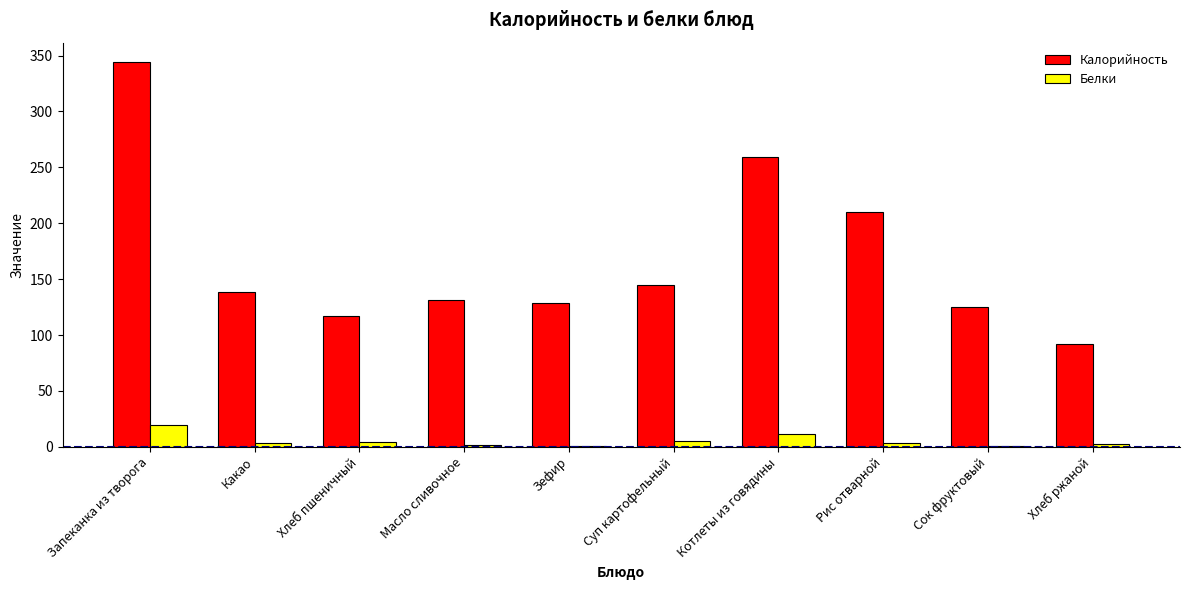

Which series has the largest range (max minus min)?

Калорийность